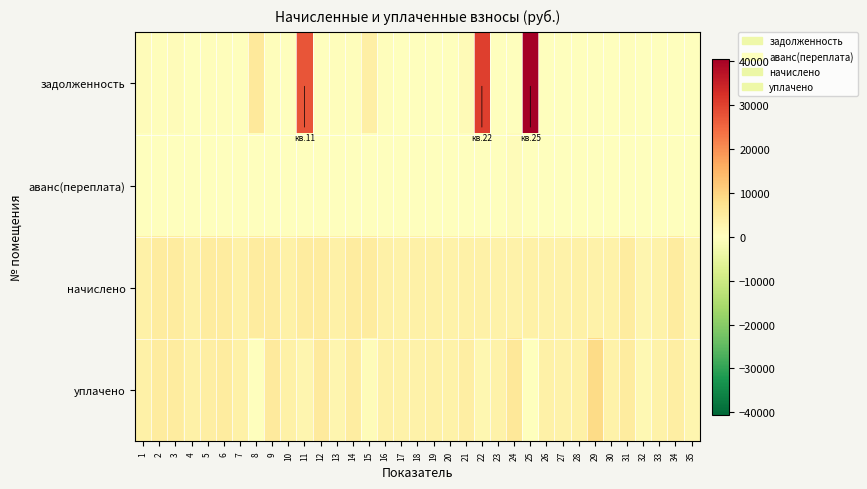

Which has a higher value, 21 or 31?

21